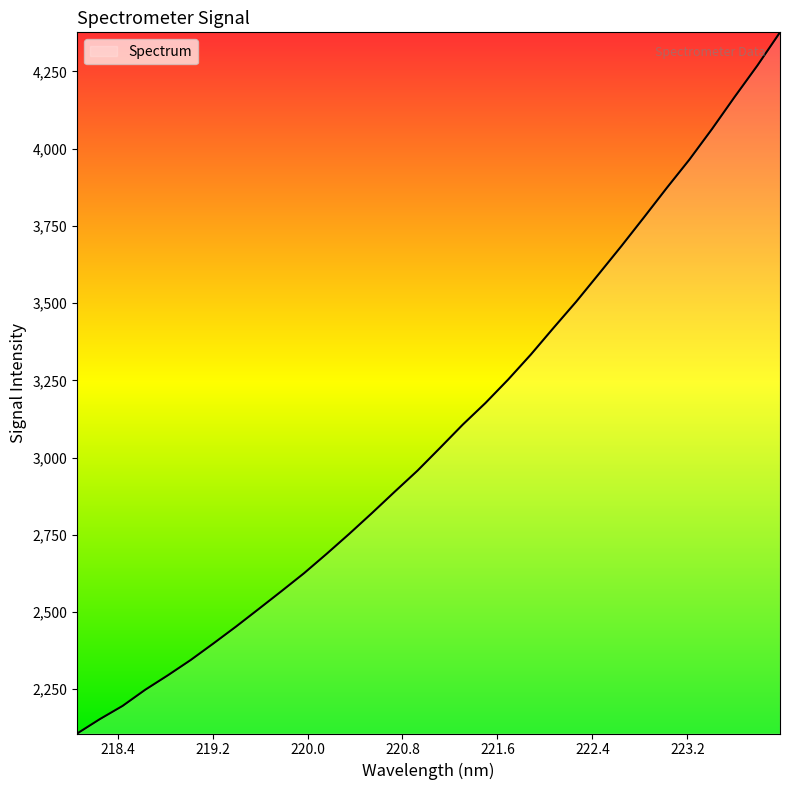

What is the maximum value shown in the chart?

4376.7